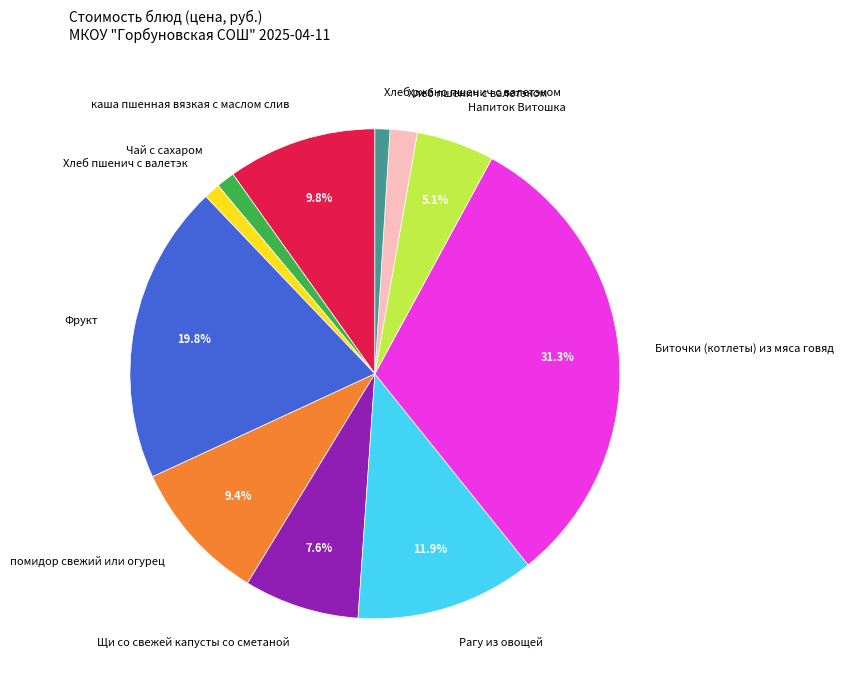

Between Фрукт and Биточки (котлеты) из мяса говяд, which is larger?

Биточки (котлеты) из мяса говяд